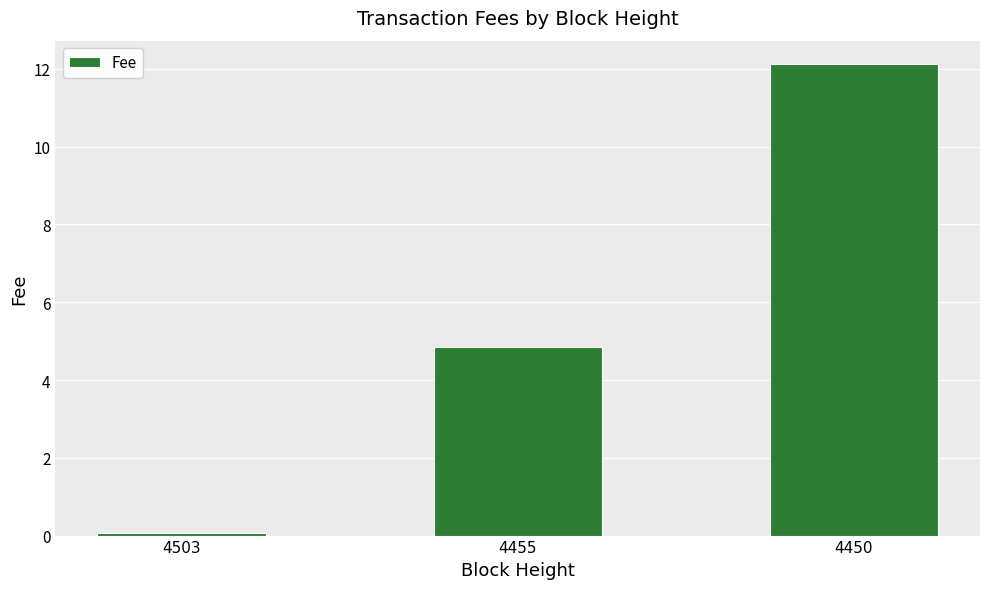

At which label is the value closest to 6?

4455